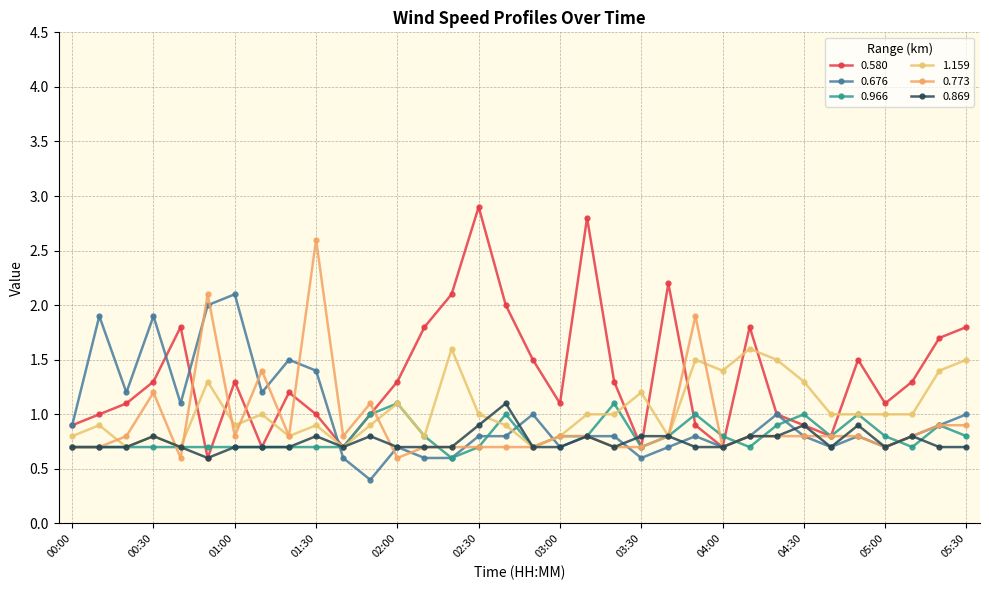

Which category has the lowest value in the 0.773 series?

00:40